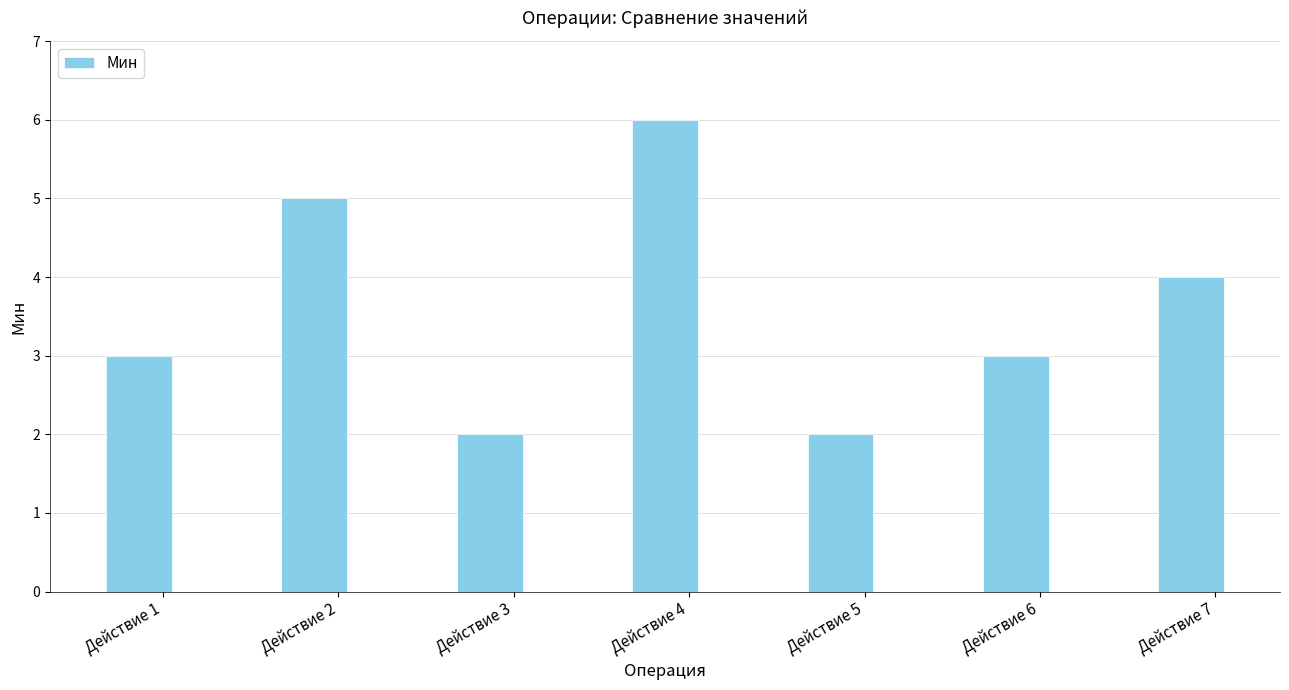

What is the sum of all values?

25